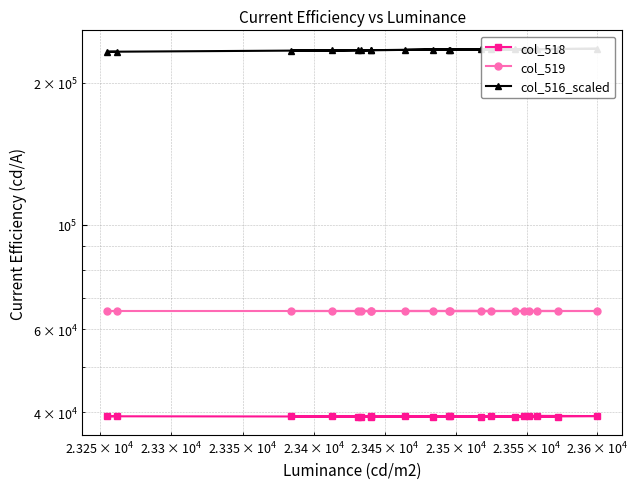

True or false: col_519 and col_516_scaled intersect in this chart.

False